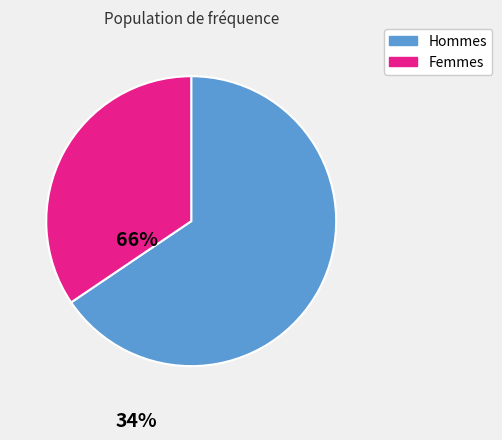

Does any single category account for the majority?

Yes